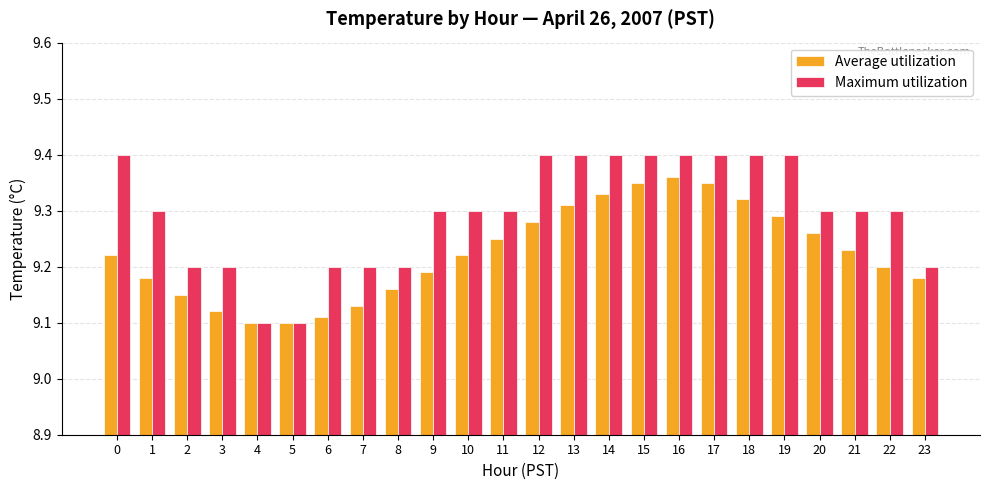

Between 14 and 17, which series saw the biggest shift?

Average utilization